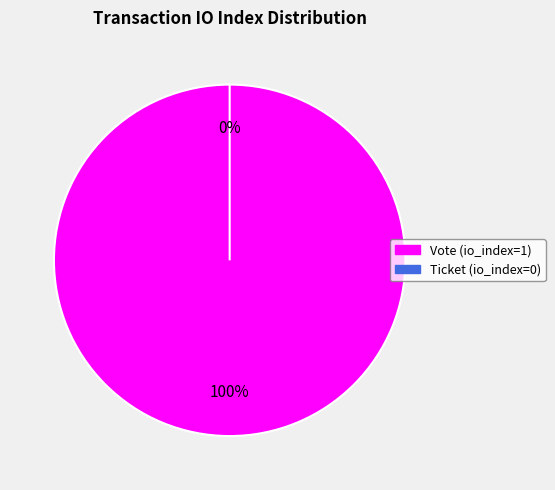

How many slices are in this pie chart?

2